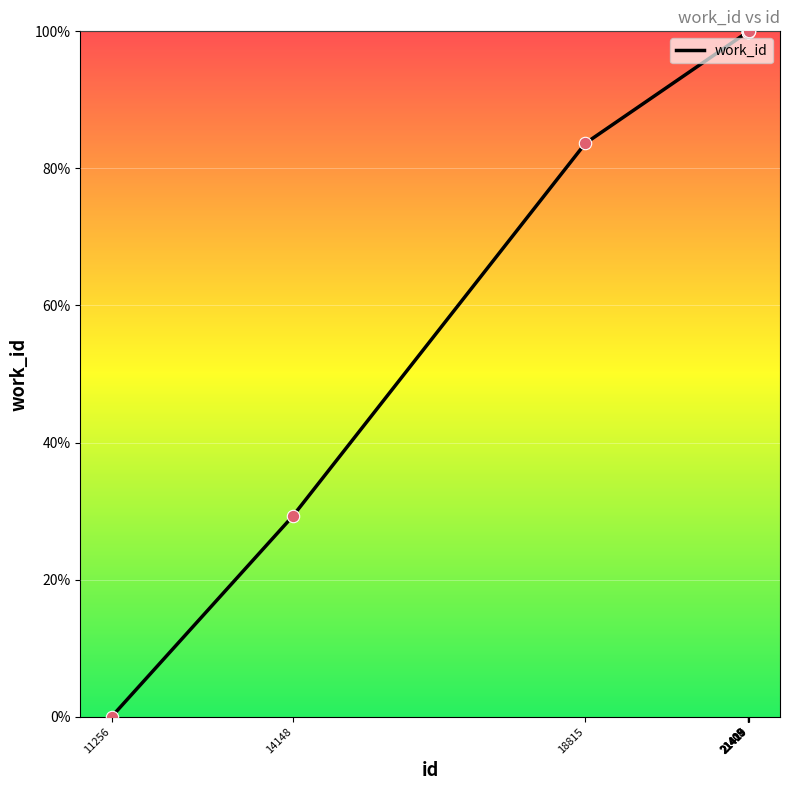

What is the change in value from 14148 to 21405?

+70.6